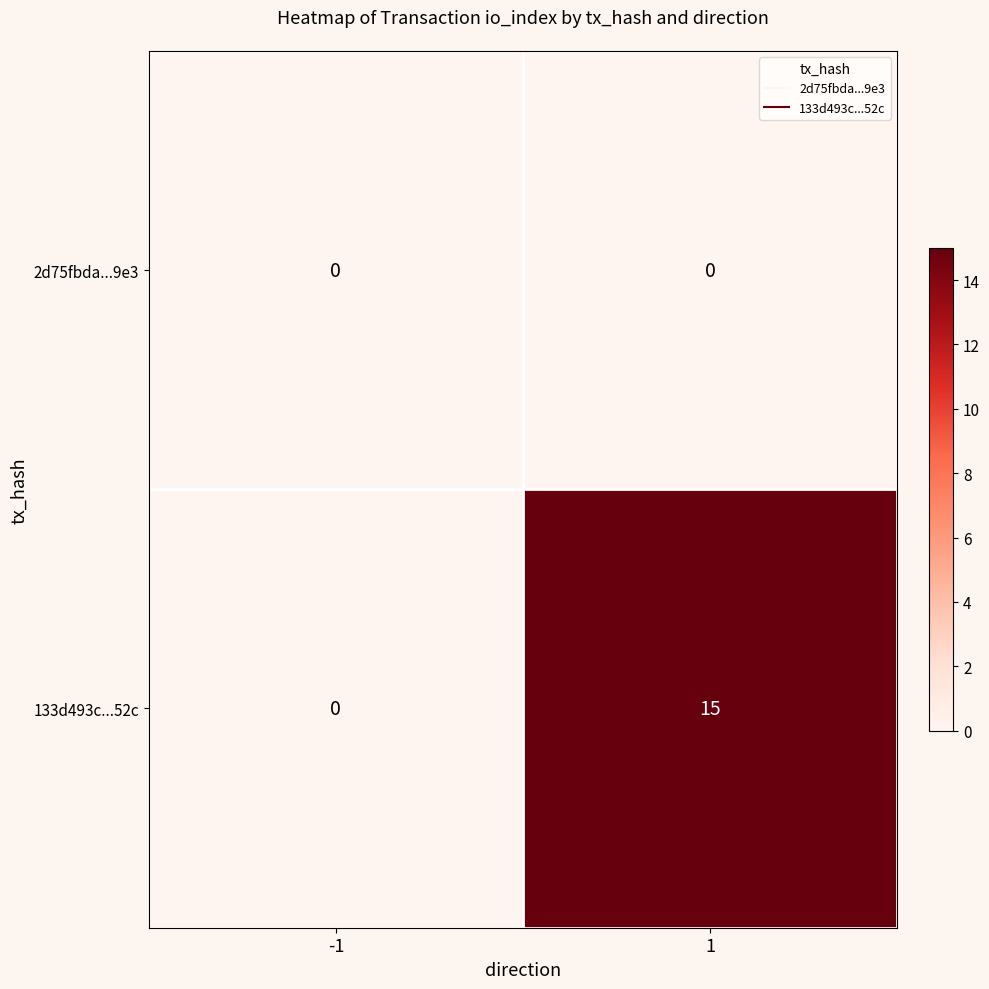

What is the difference between the 133d493c...52c values at -1 and 1?

15